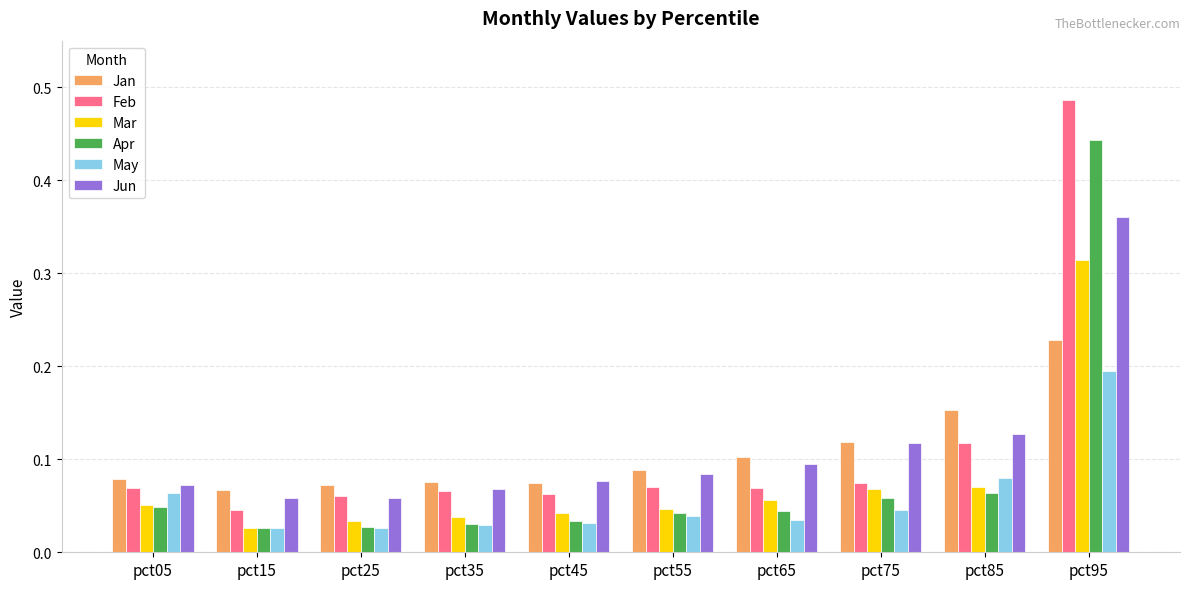

List the series in order of their peak value, lowest first.

May, Jan, Mar, Jun, Apr, Feb